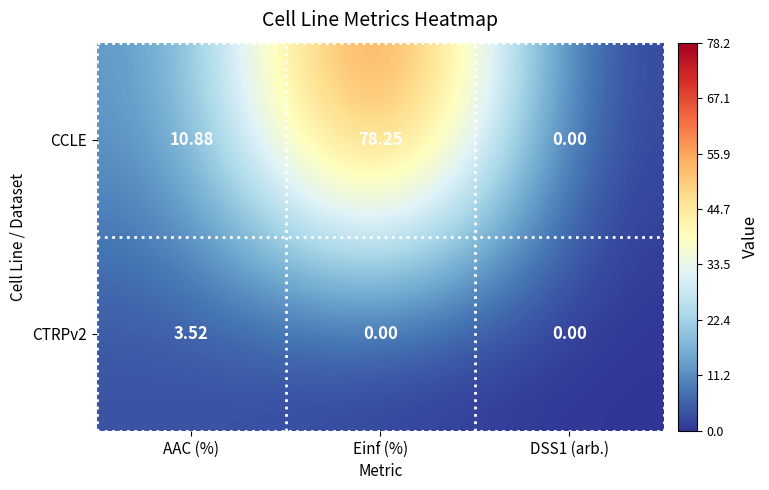

Which series has the largest total across all categories?

CCLE